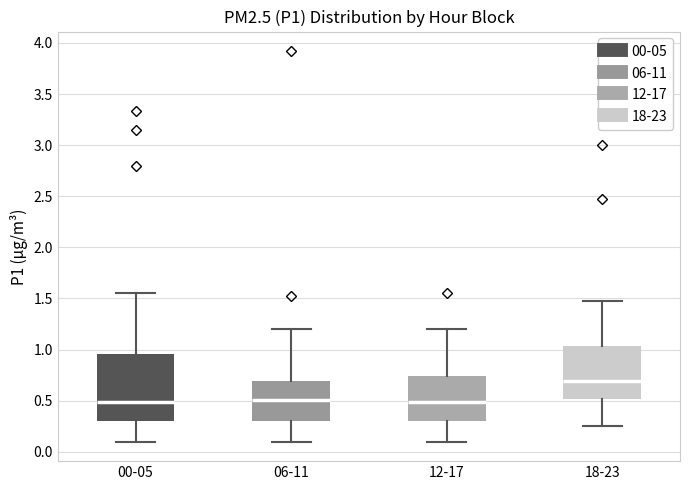

Where does the lower whisker of the box for 18-23 end on the y-axis? The values are not printed on the chart, so give them approximately, as read against the axis.

0.25